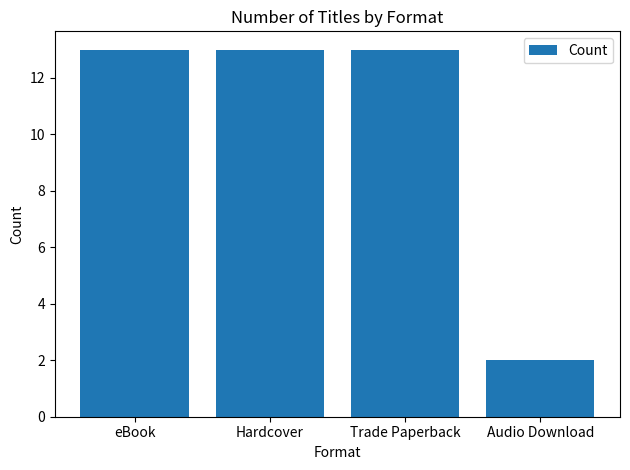

Which has a higher value, Audio Download or Hardcover?

Hardcover